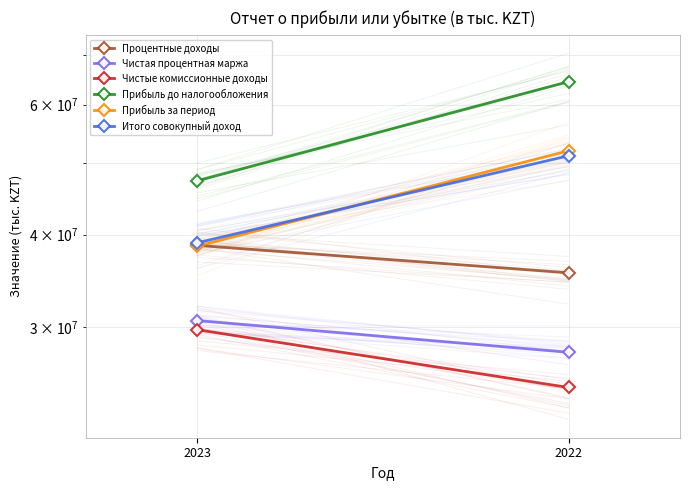

Count the Чистые комиссионные доходы values in the range 24853961 to 29756451.

2